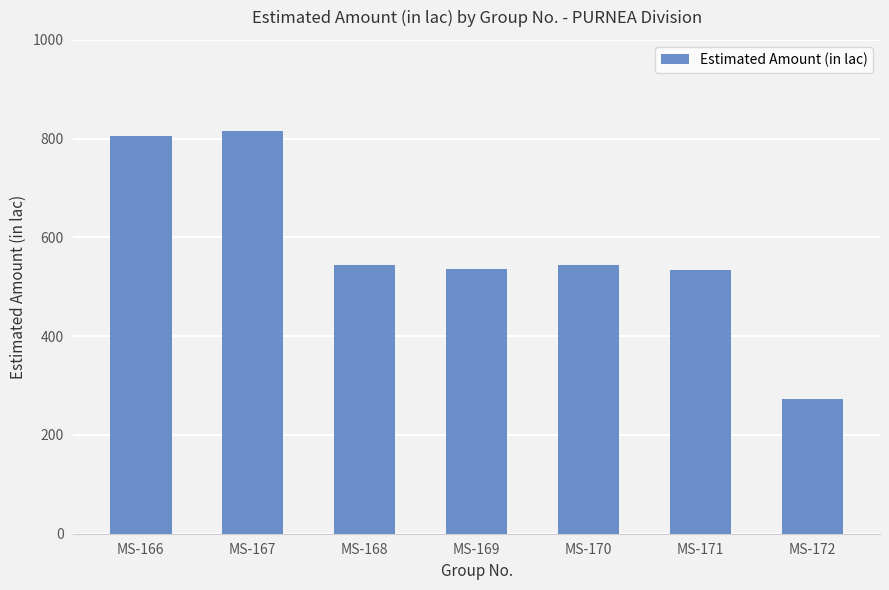

What is the sum of all values?

4054.4